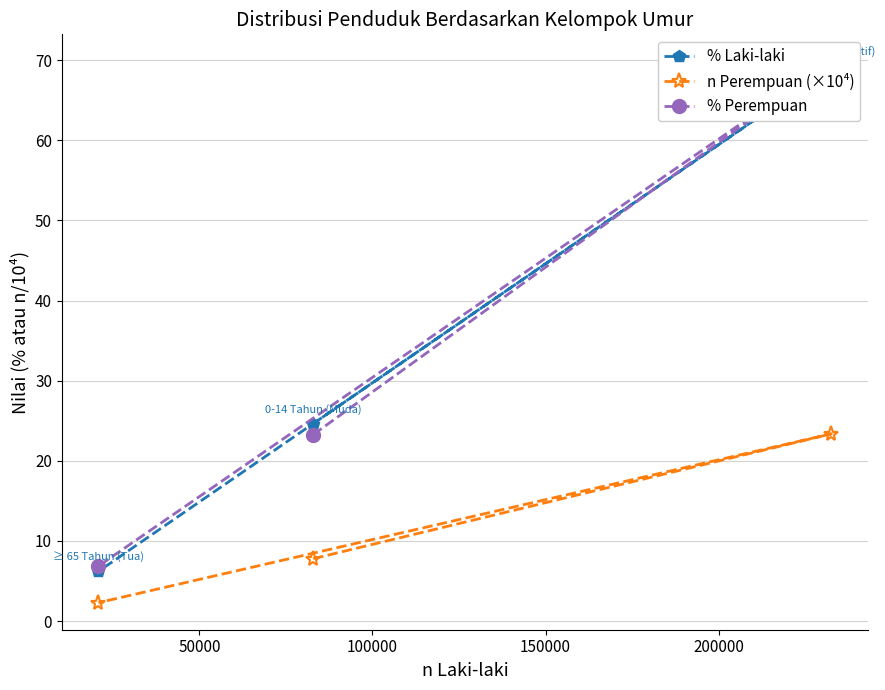

What are all the series names shown in the legend?

% Laki-laki, n Perempuan (×10⁴), % Perempuan